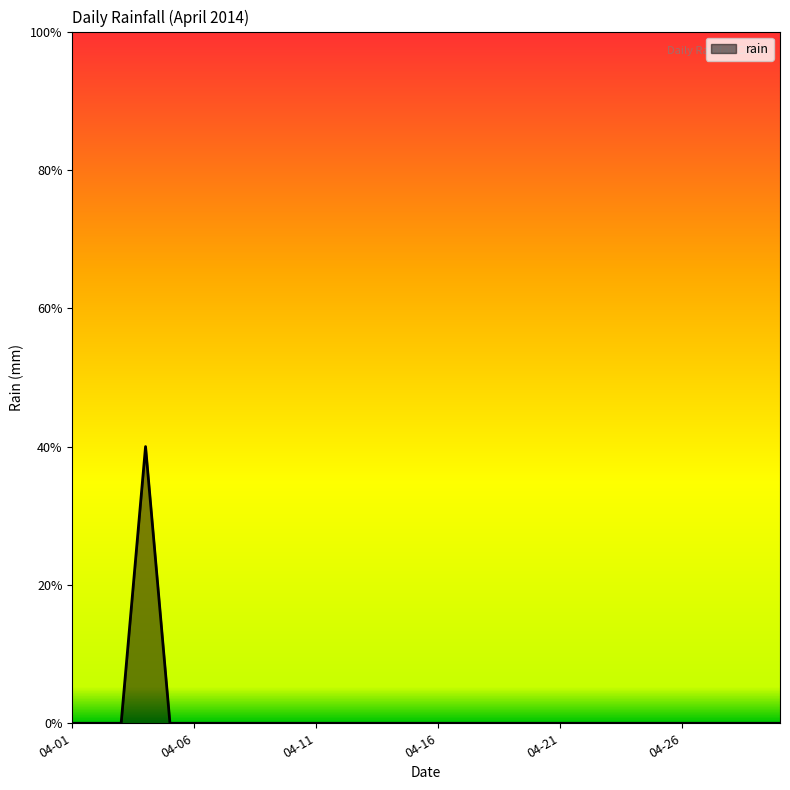

Rank the categories by value from highest to lowest.

2014-04-04, 2014-04-01, 2014-04-02, 2014-04-03, 2014-04-05, 2014-04-06, 2014-04-07, 2014-04-08, 2014-04-09, 2014-04-10, 2014-04-11, 2014-04-12, 2014-04-13, 2014-04-14, 2014-04-15, 2014-04-16, 2014-04-17, 2014-04-18, 2014-04-19, 2014-04-20, 2014-04-21, 2014-04-22, 2014-04-23, 2014-04-24, 2014-04-25, 2014-04-26, 2014-04-27, 2014-04-28, 2014-04-29, 2014-04-30